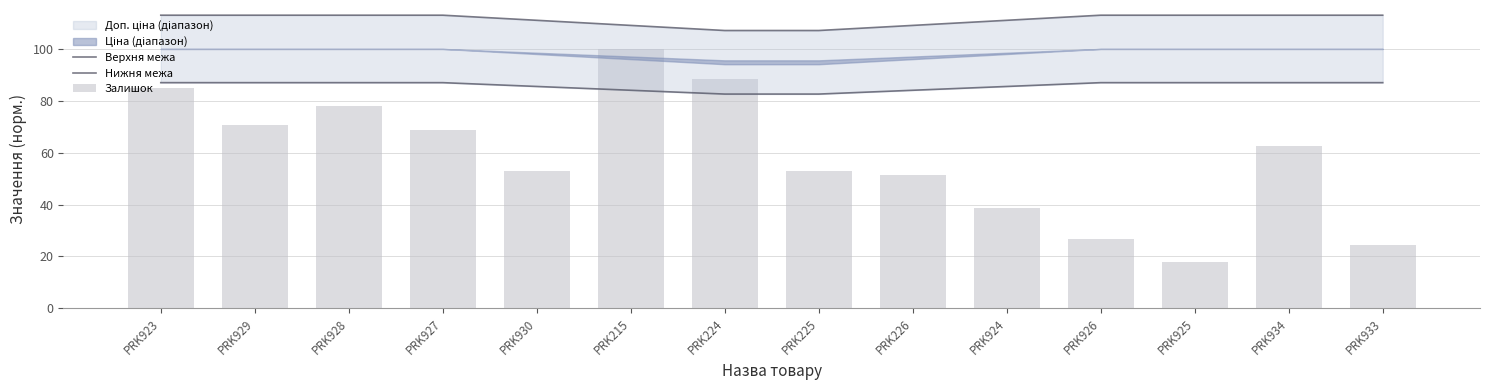

At how many categories does at least one series exceed 62?

14